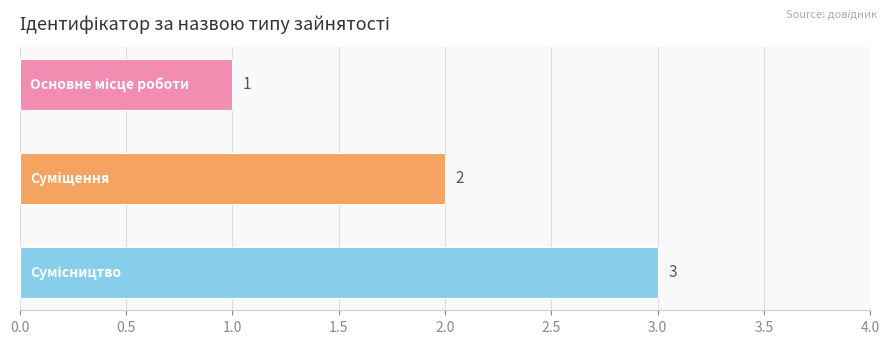

How many values are between 1 and 3?

3